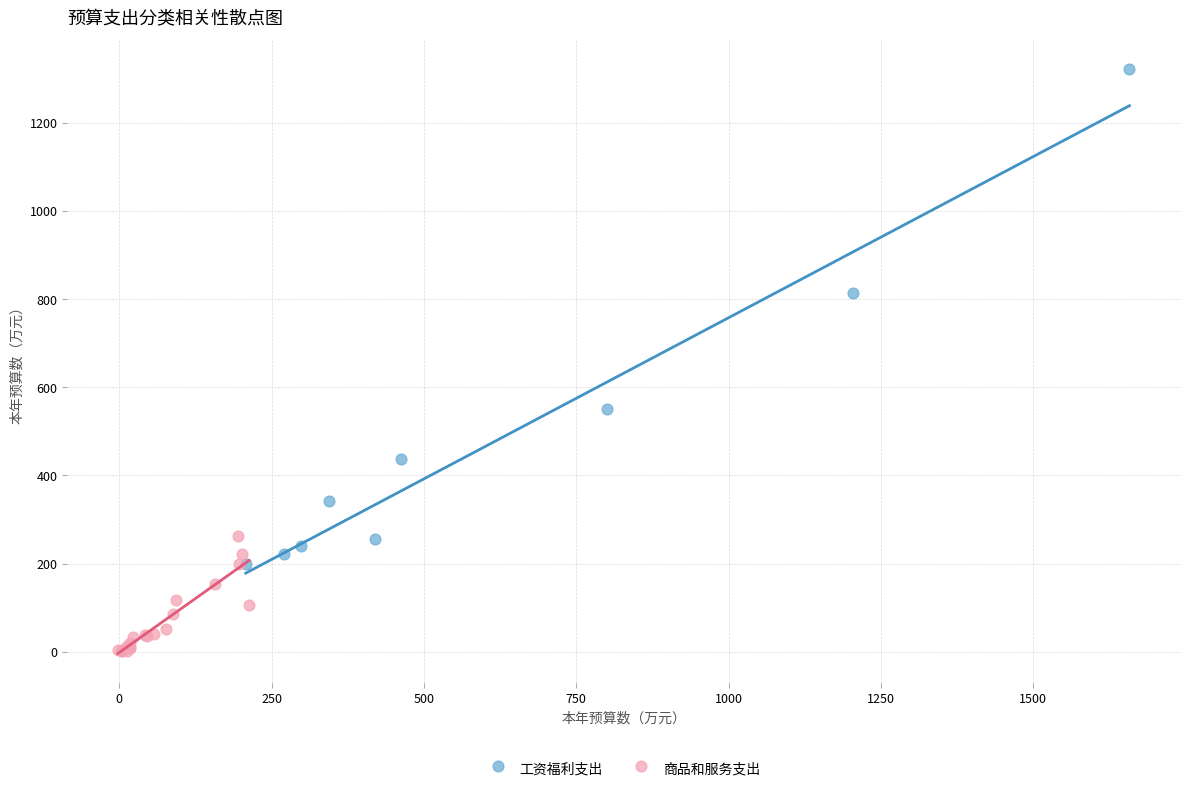

Which series reaches the maximum Y coordinate?

工资福利支出